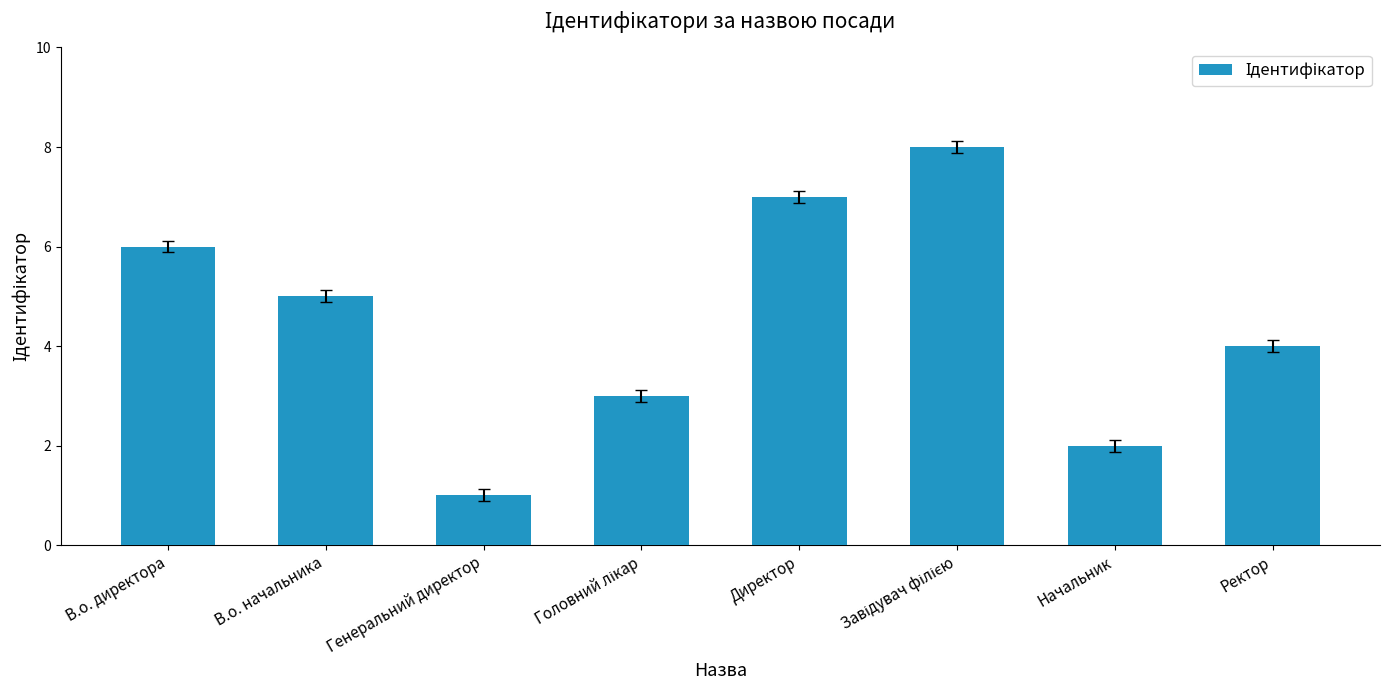

Count the values in the range 3 to 7.

5